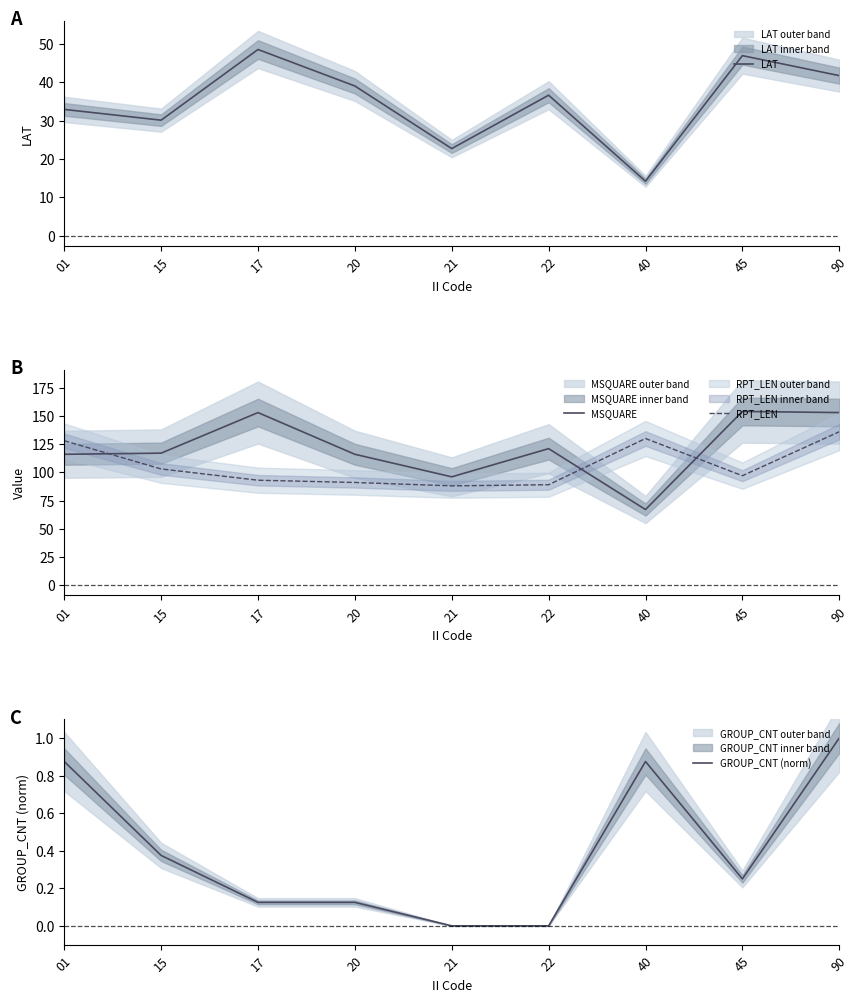

What is the difference between the MSQUARE values at 15 and 40?

50